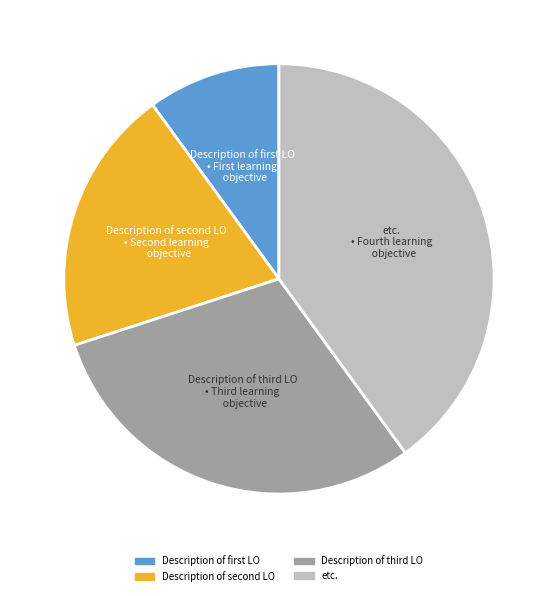

True or false: etc. accounts for 35% of the total.

False